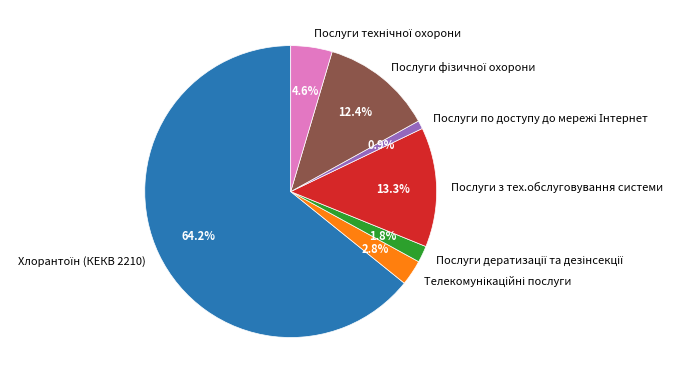

What portion of the pie excludes Послуги з тех.обслуговування системи?

86.7%